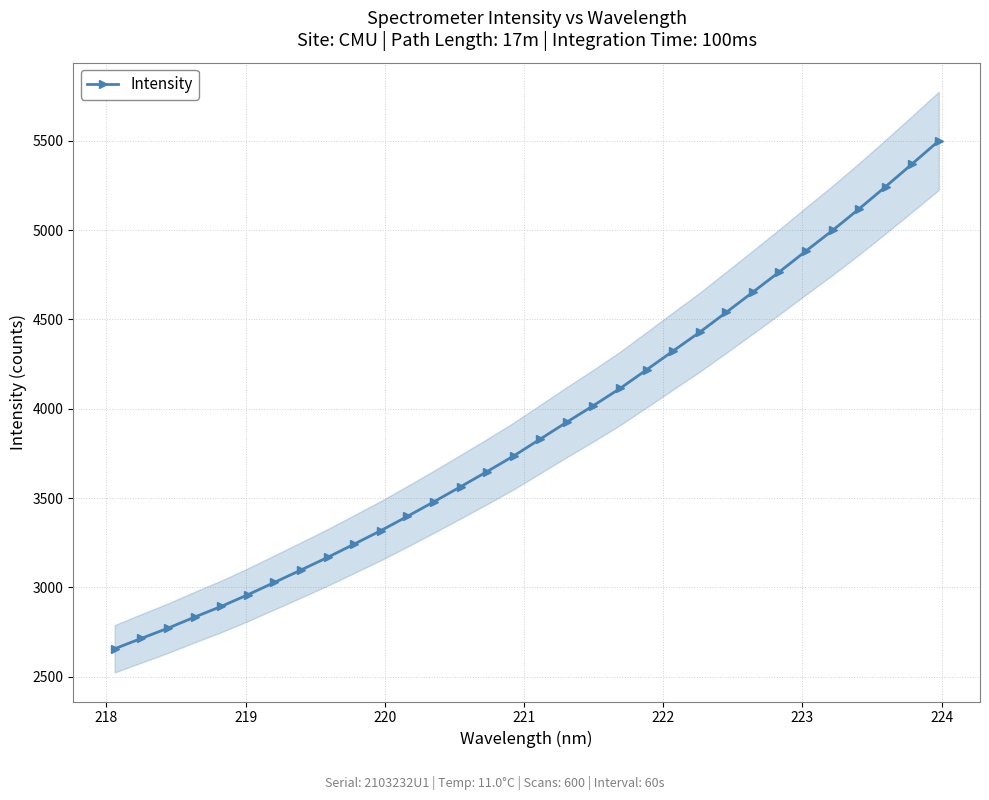

What is the smallest value displayed?

2656.4